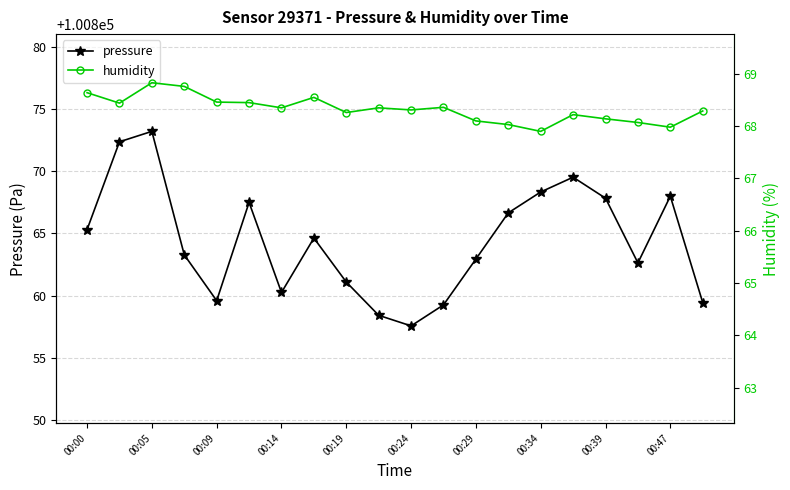

True or false: pressure has more than 2 interior local peaks.

True